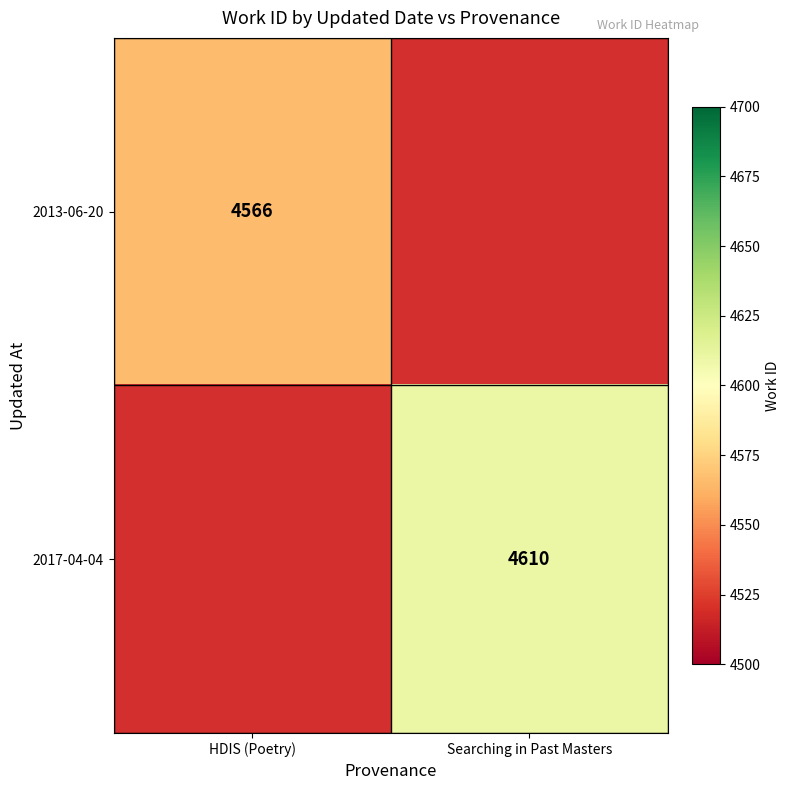

The 2013-06-20 series shows 2572 at HDIS (Poetry). True or false?

False